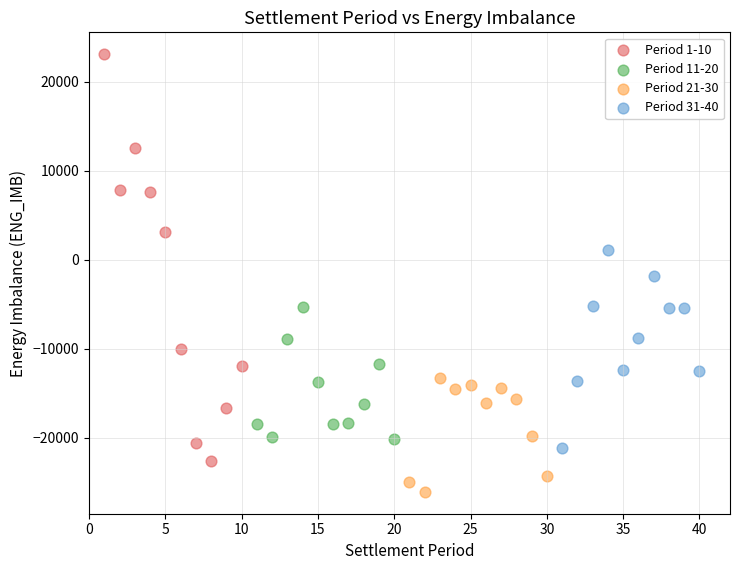

Which series contains the highest Y value?

Period 1-10